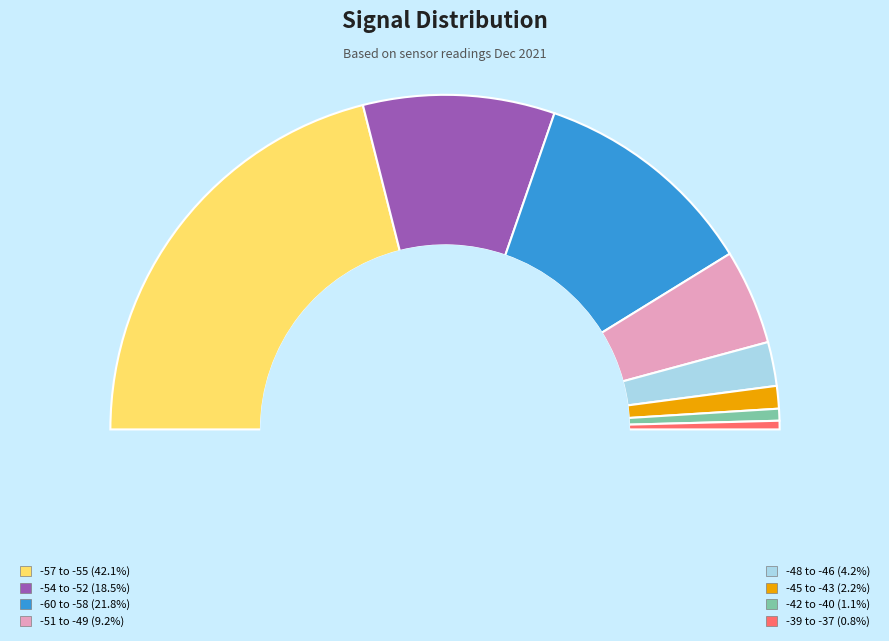

What is the ratio of the value at -57 to the value at -55?

1.0